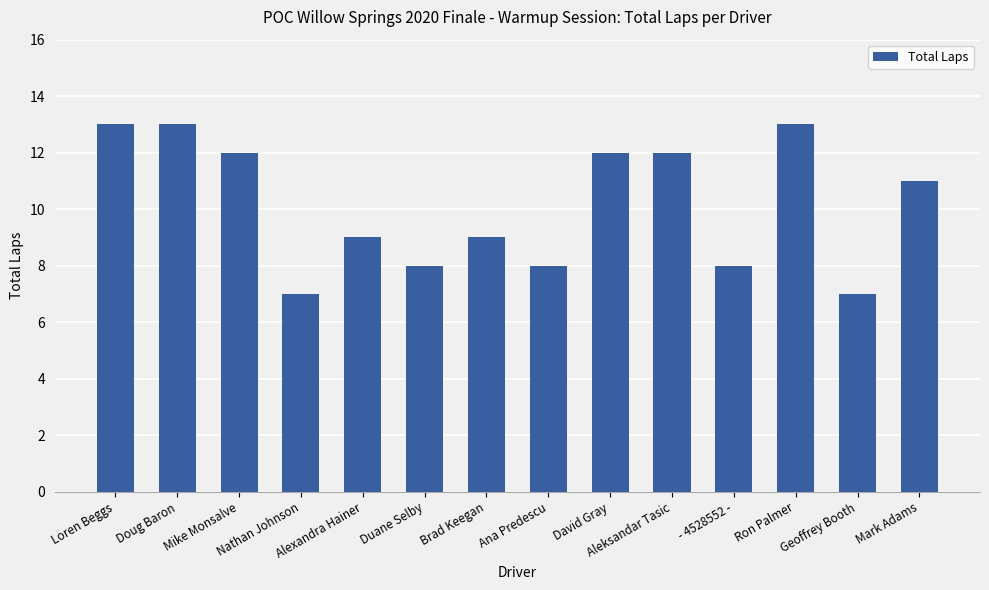

What is the ratio of the value at Ana Predescu to the value at David Gray?

0.7